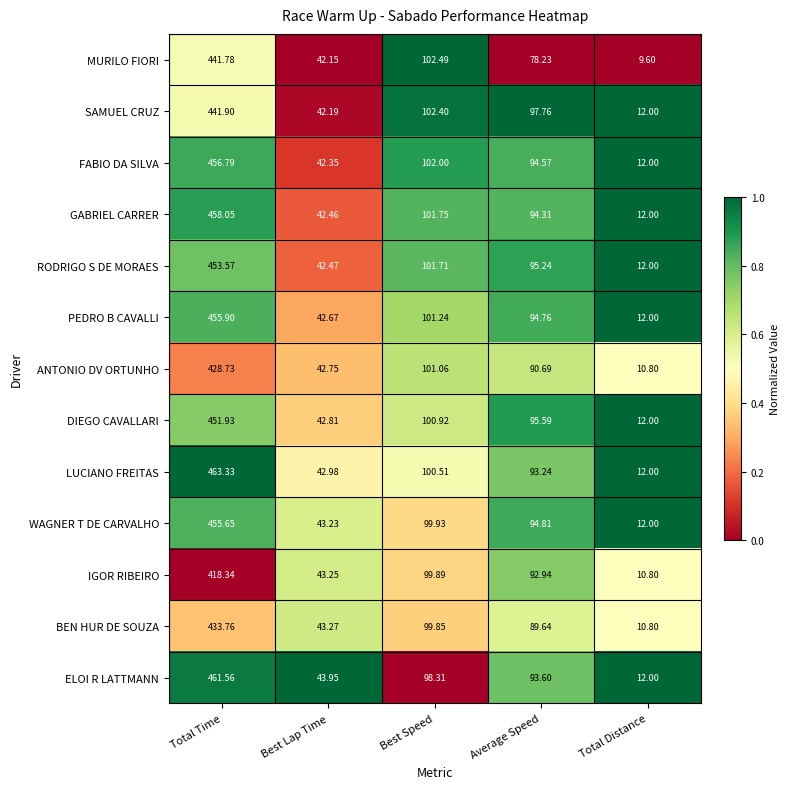

Between Average Speed and Total Distance, which series saw the biggest shift?

SAMUEL CRUZ